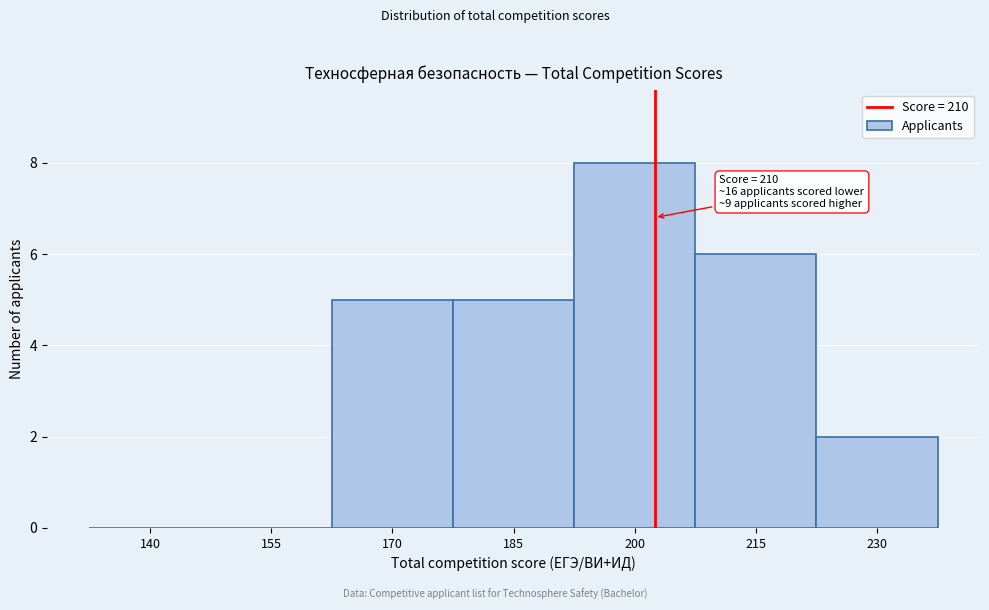

Reading left to right, extract all data points from this chart.

140=0	155=0	170=5	185=5	200=8	215=6	230=2